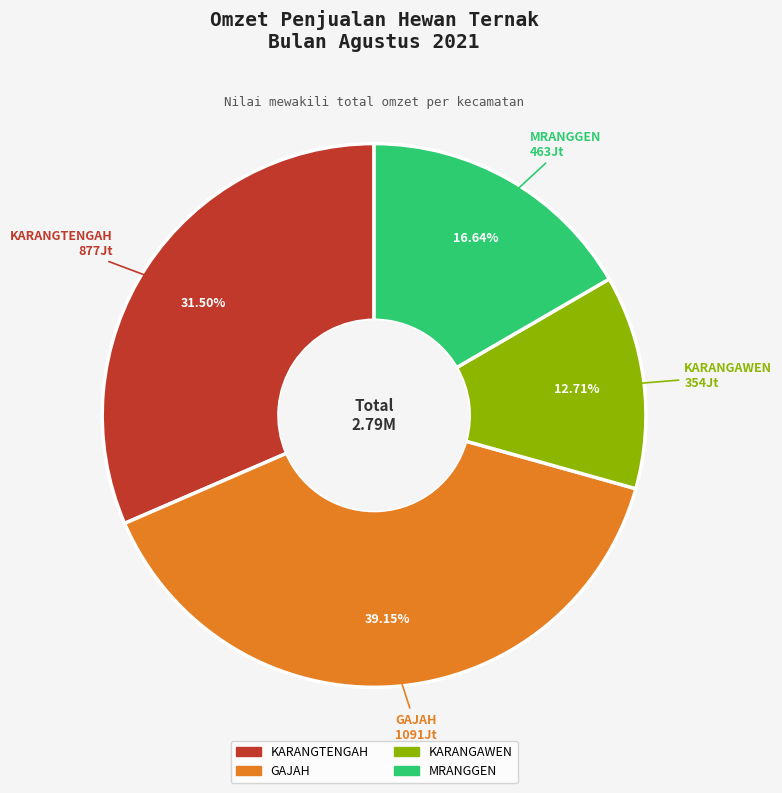

To the nearest percent, what is the average slice percentage?

25%